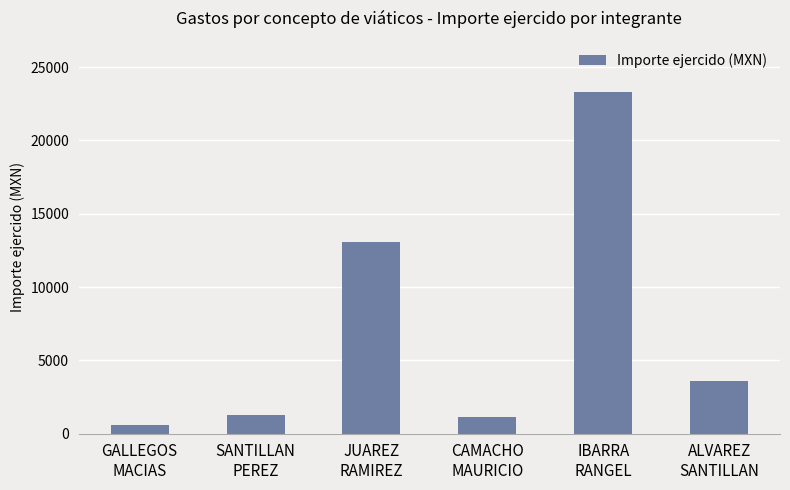

What is the difference between the second highest and second lowest values?

11890.9